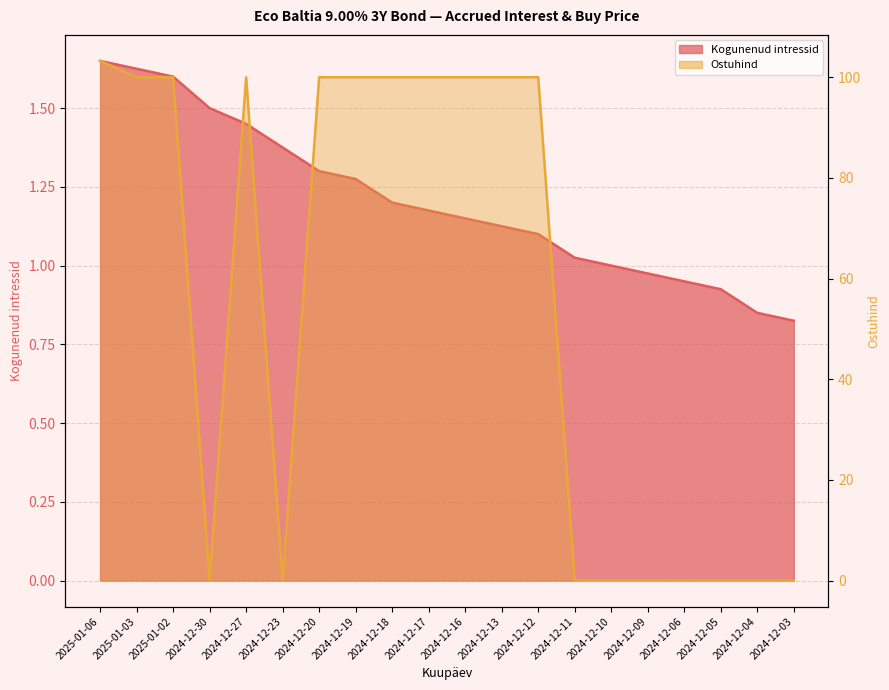

Count the number of categories in the chart.

20